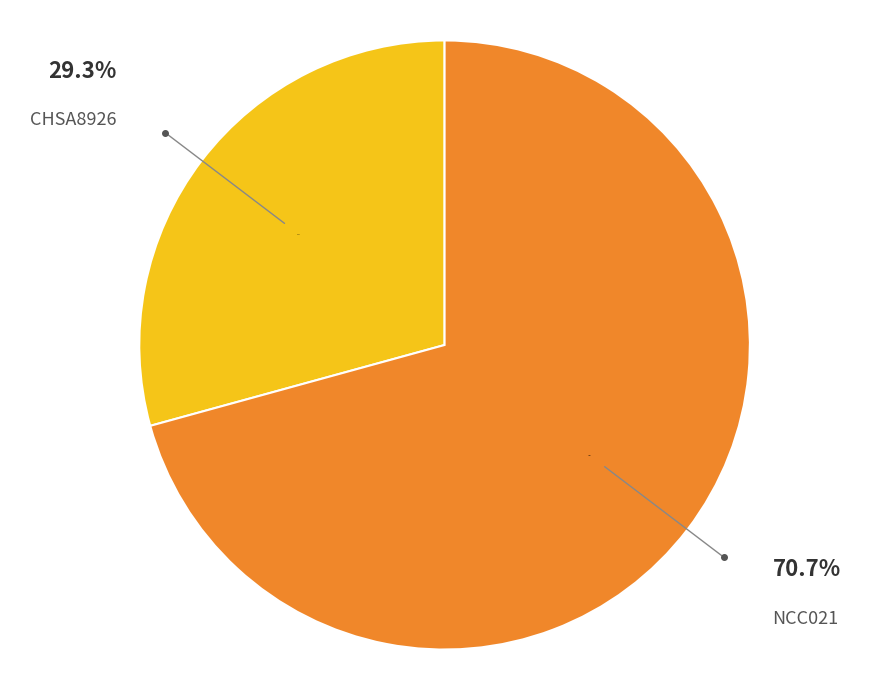

What percentage is the NCC021 slice, to the nearest percent?

71%